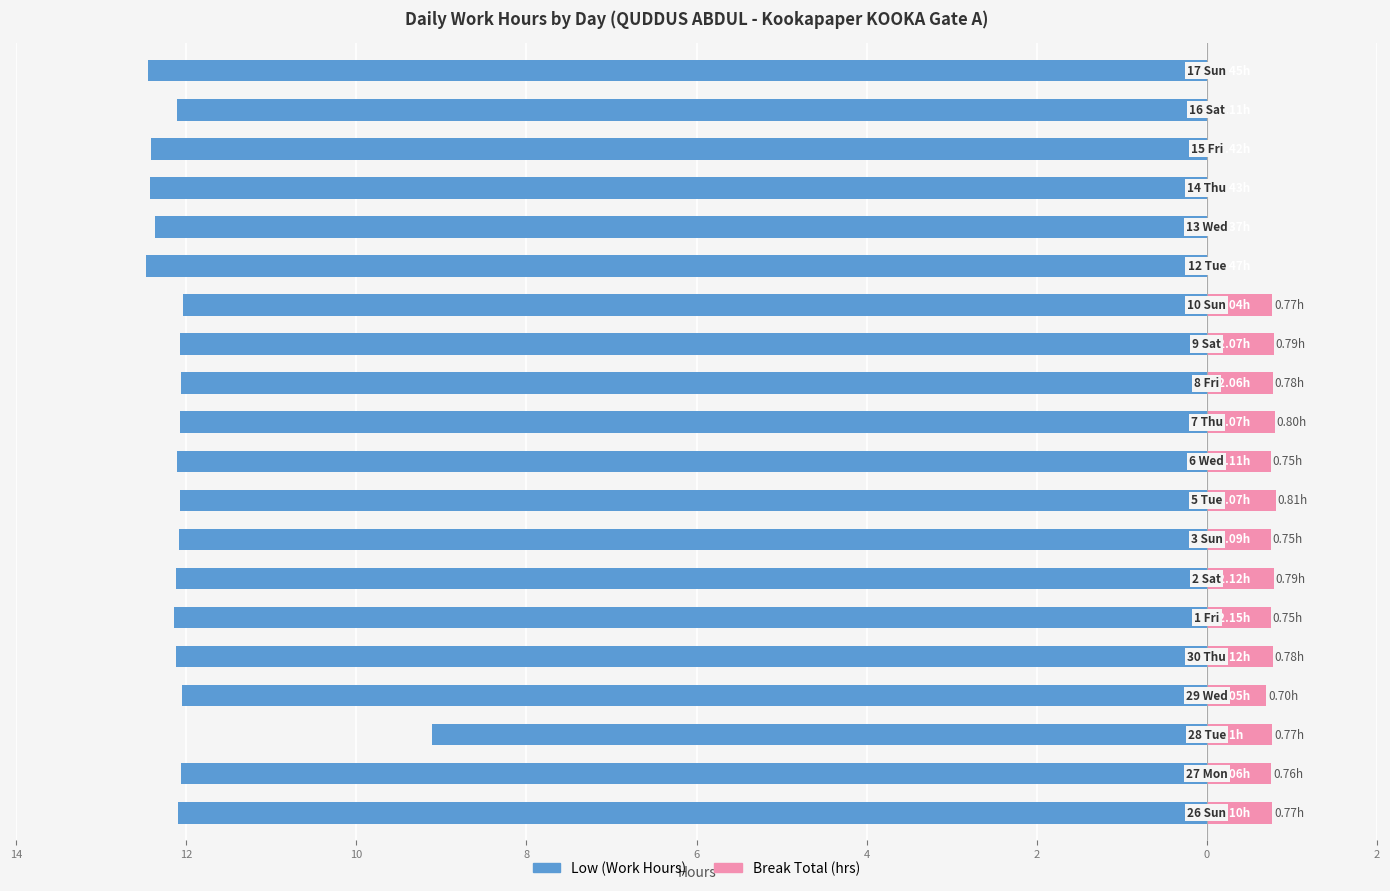

At 0, list the series in order from largest to smallest.

Break Total (hrs), Low (Work Hours)